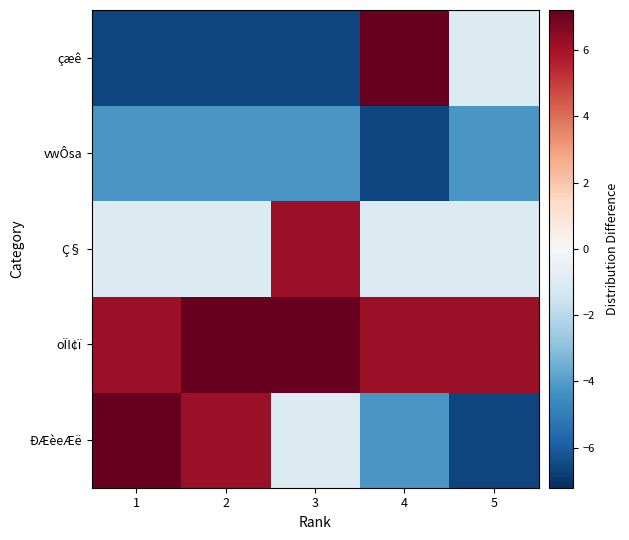

Reading left to right, list all the values displayed in this chart.

ÐÆèeÆë: 1=7.2	2=6.2	3=-1.0	4=-4.2	5=-6.6
oÏI¢ï: 1=6.2	2=7.2	3=7.2	4=6.2	5=6.2
Ç§: 1=-1.0	2=-1.0	3=6.2	4=-1.0	5=-1.0
vwÔsa: 1=-4.2	2=-4.2	3=-4.2	4=-6.6	5=-4.2
çæê: 1=-6.6	2=-6.6	3=-6.6	4=7.2	5=-1.0